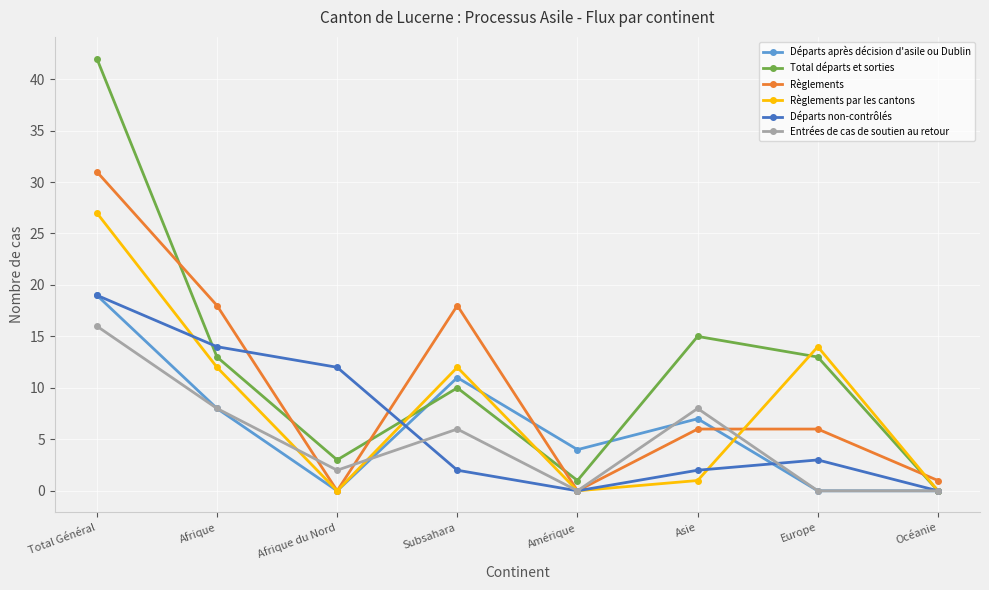

The Règlements series shows 1 at Océanie. True or false?

True